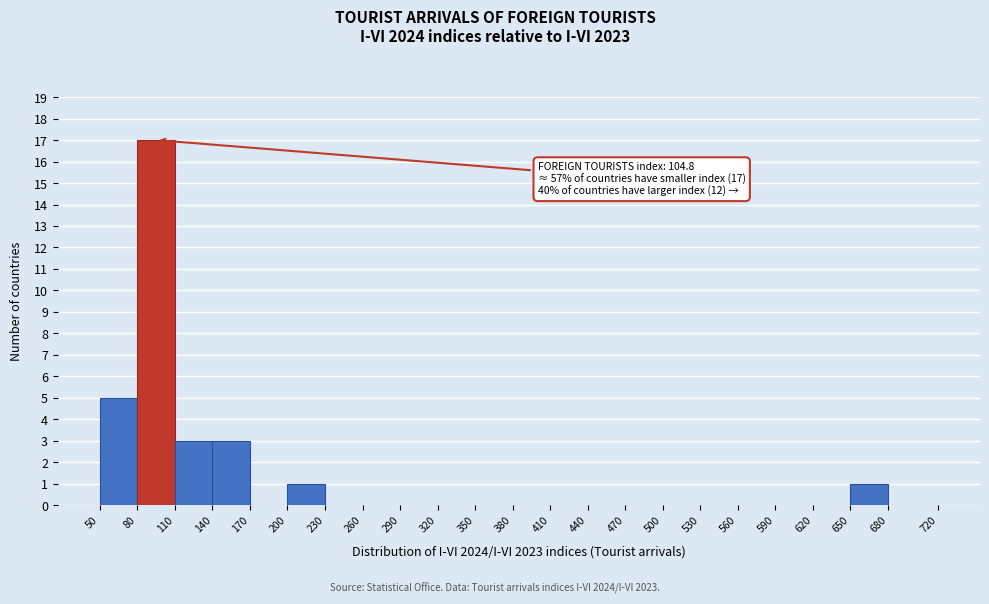

Over which range of the x-axis is the bar tallest?

80 to 110